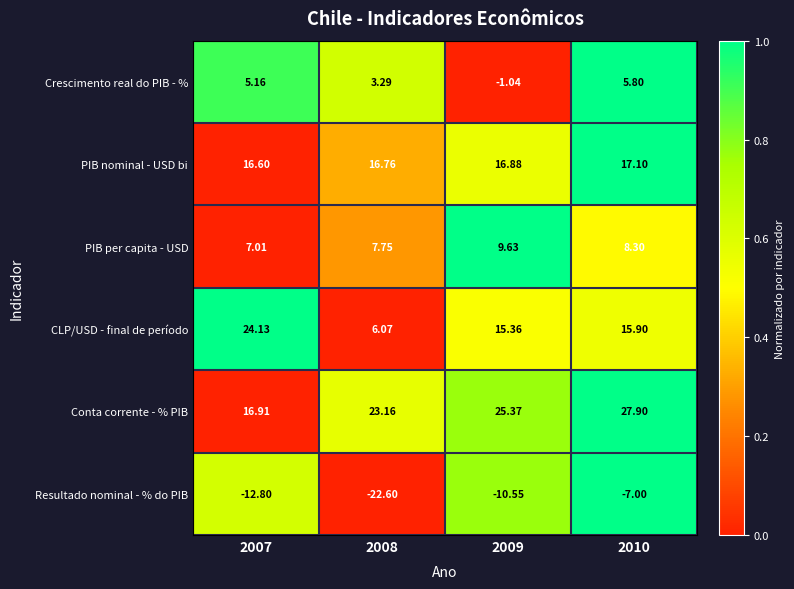

At 2008, list the series in order from largest to smallest.

Conta corrente - % PIB, PIB nominal - USD bi, PIB per capita - USD, CLP/USD - final de período, Crescimento real do PIB - %, Resultado nominal - % do PIB